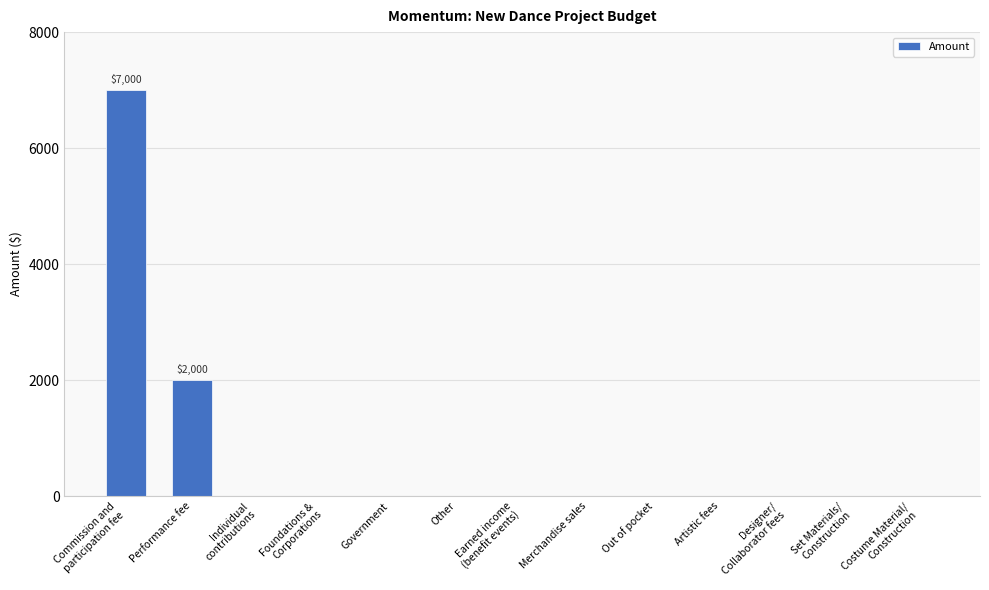

What is the sum of all values?

9000